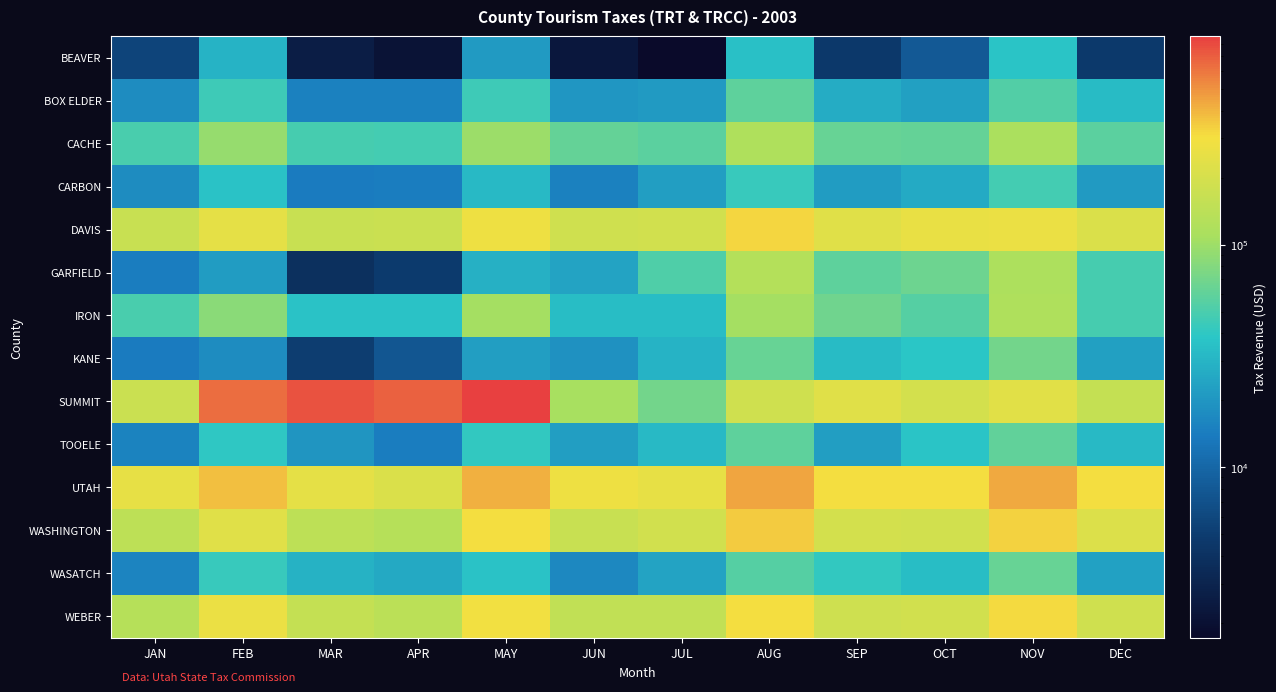

How many distinct data groups are displayed?

14